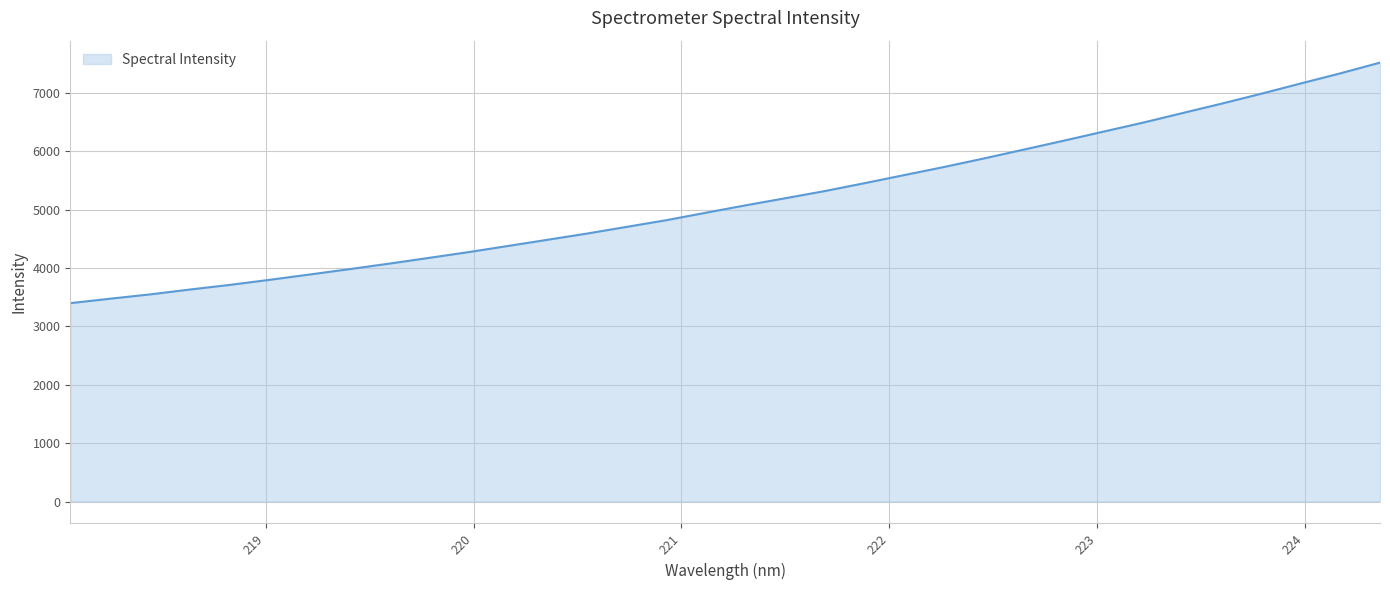

What is the smallest value displayed?

3399.3